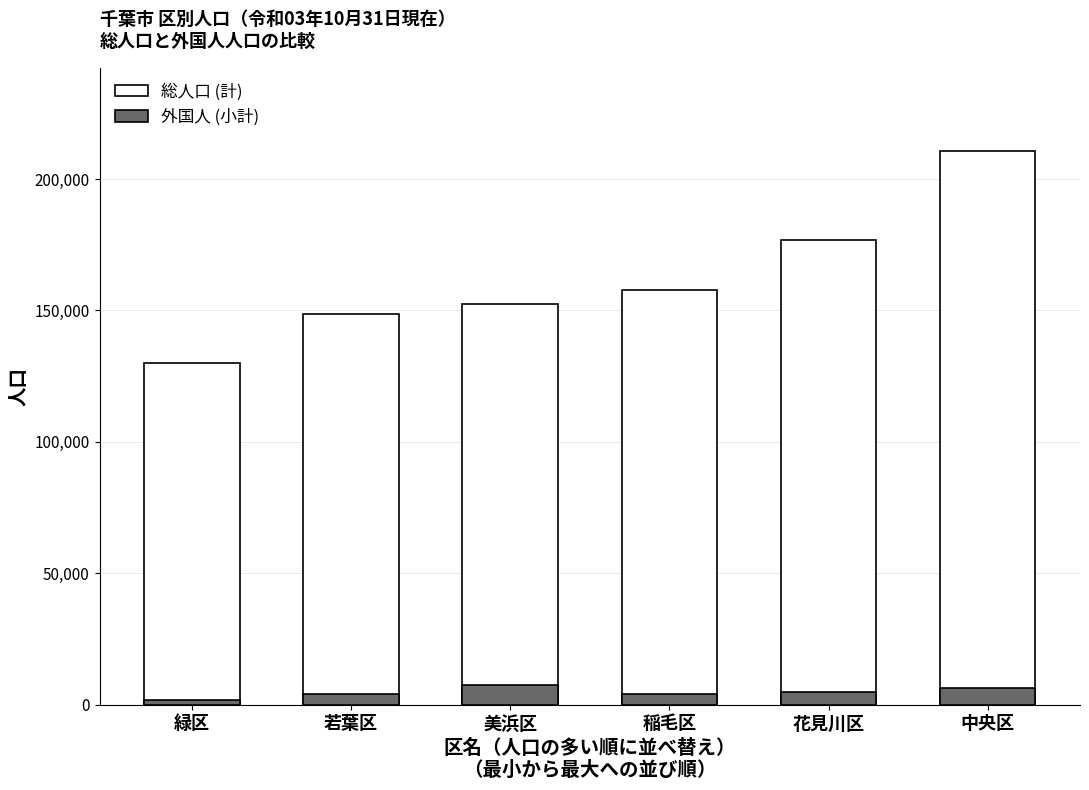

What is the sum of the 外国人 (小計) values at 緑区 and 美浜区?

9279